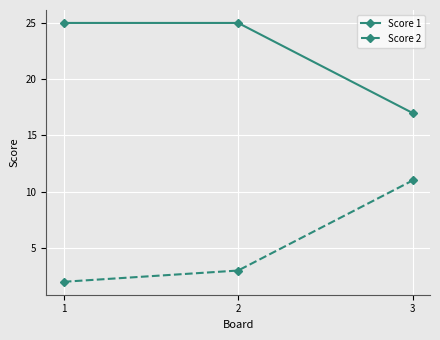

Reading left to right, list all the values displayed in this chart.

Score 1: 1=25	2=25	3=17
Score 2: 1=2	2=3	3=11